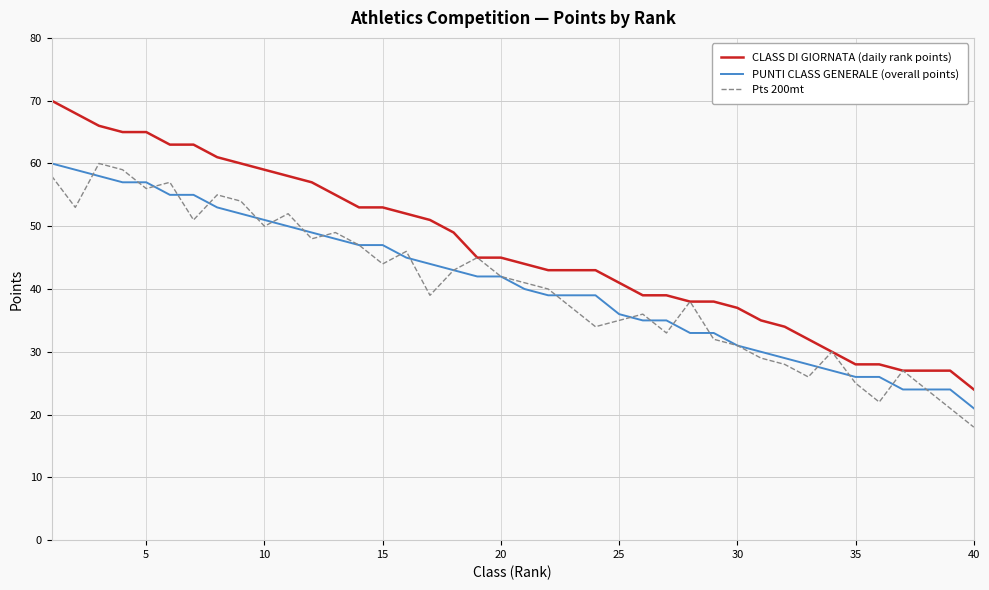

True or false: CLASS DI GIORNATA (daily rank points) and PUNTI CLASS GENERALE (overall points) intersect in this chart.

False